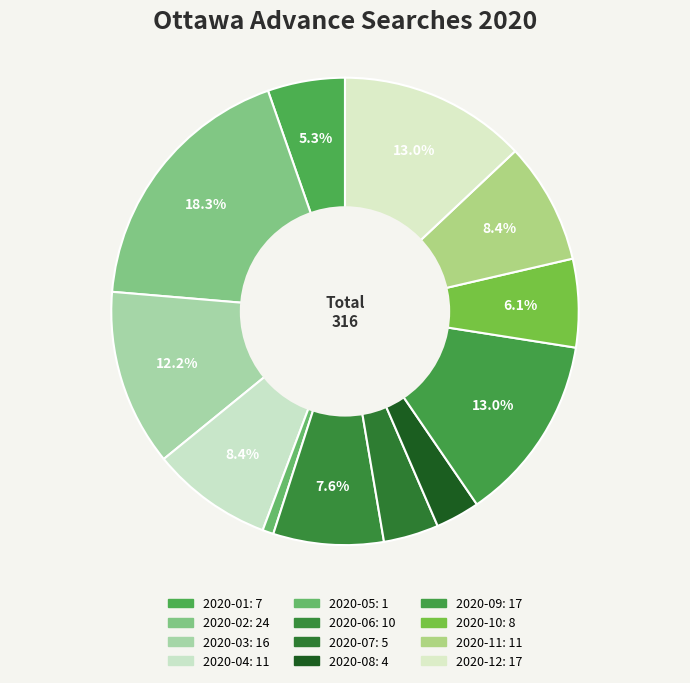

Between 2020-03 and 2020-07, which is larger?

2020-03